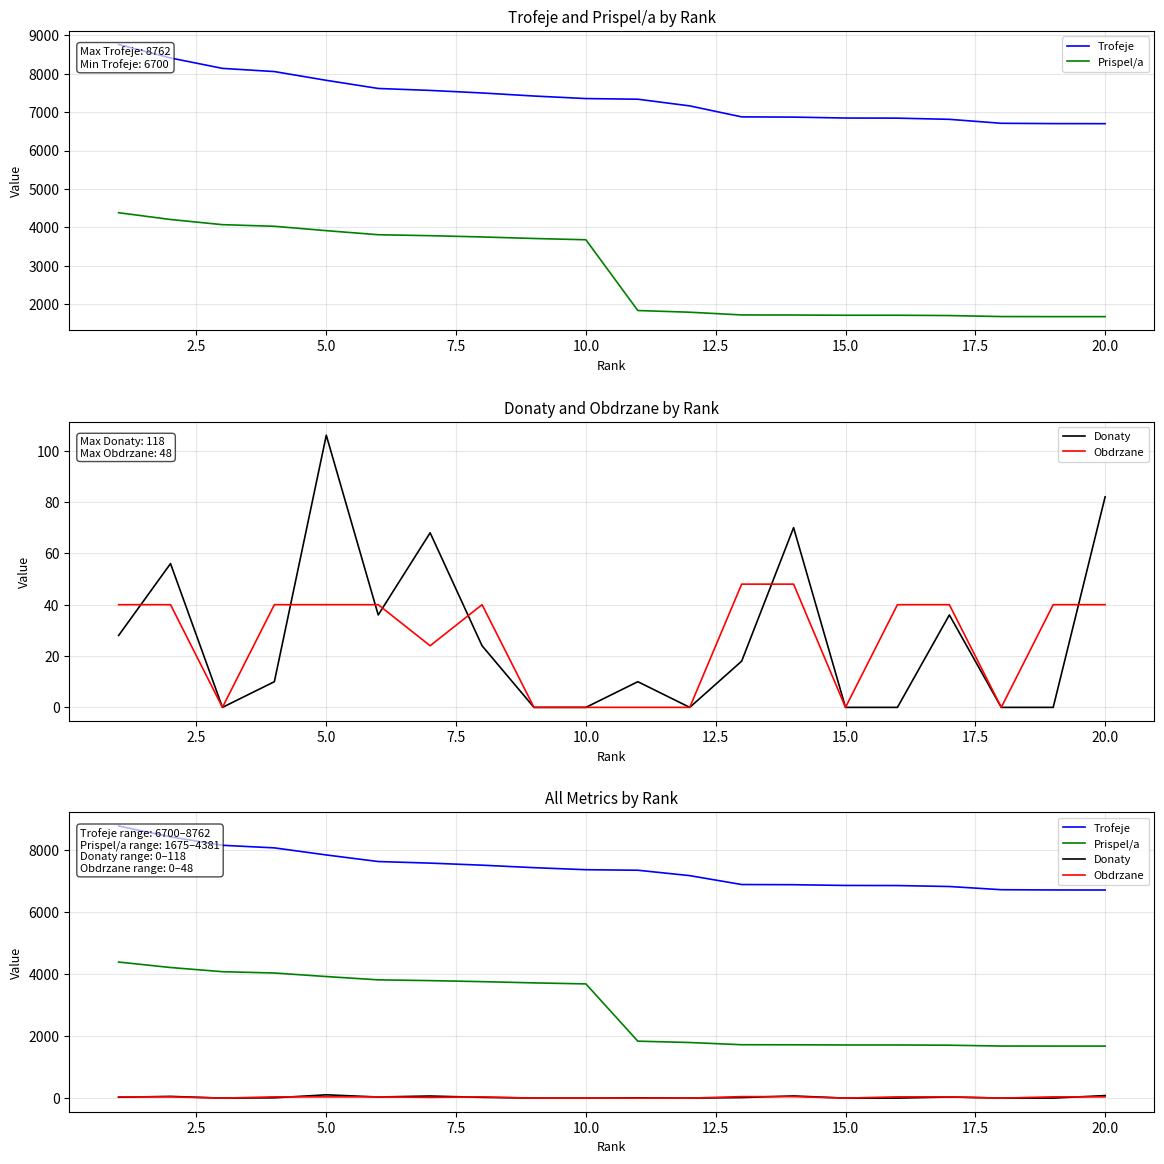

True or false: Donaty and Trofeje cross at least once.

False